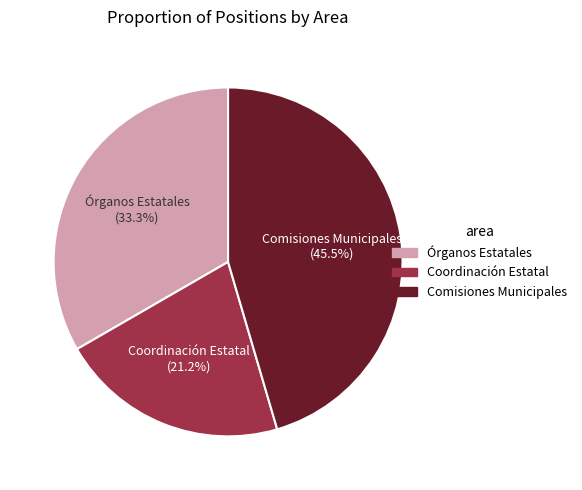

Is it true that Coordinación Estatal is 21% of the pie?

True